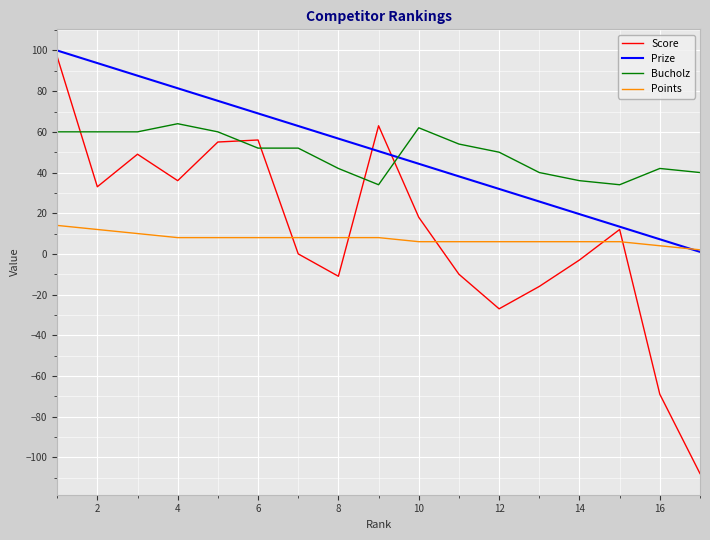

Which series has the widest spread of values?

Score